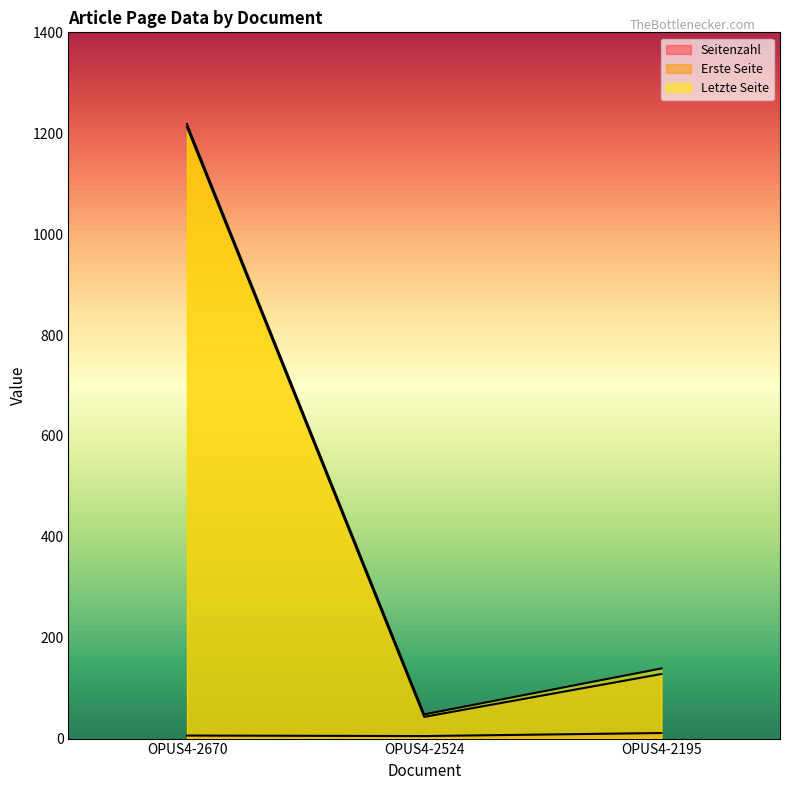

What value does the Letzte Seite series have at OPUS4-2670?

1218